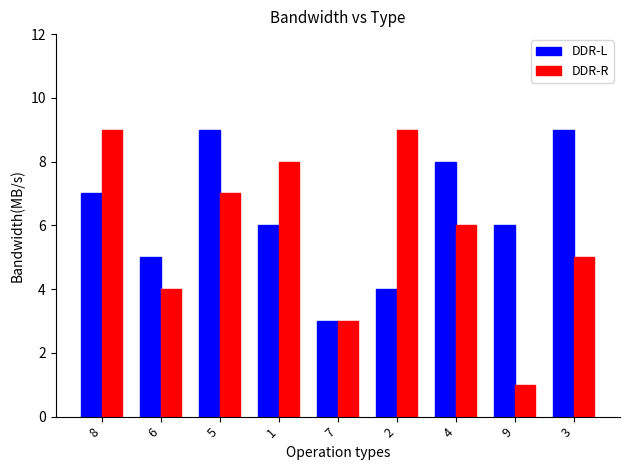

What is the value of the DDR-L bar at the 3rd from the left?

9